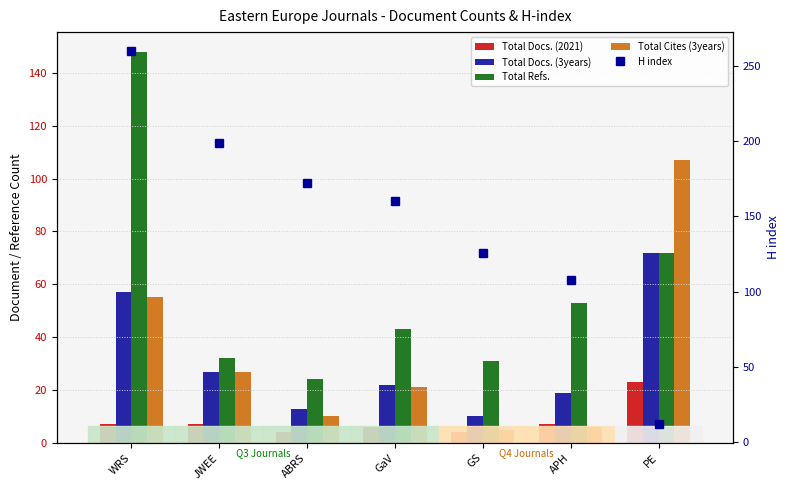

Which series has the largest total across all categories?

H index